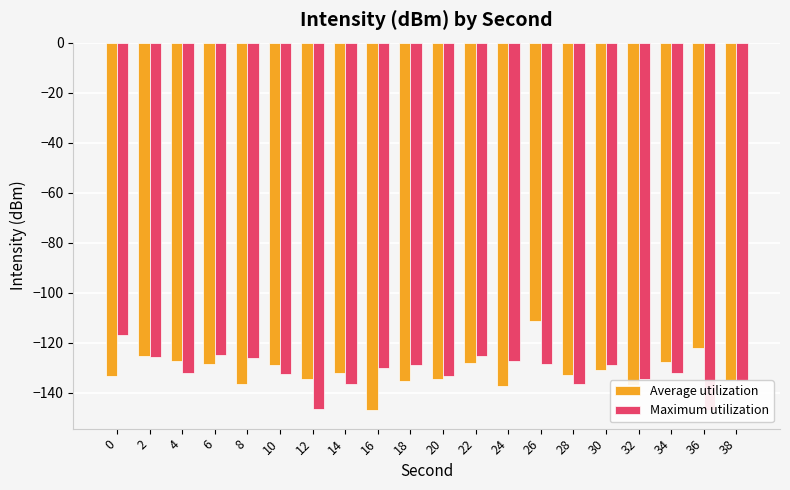

What is the value of the Maximum utilization bar at the 16th from the left?

-129.1